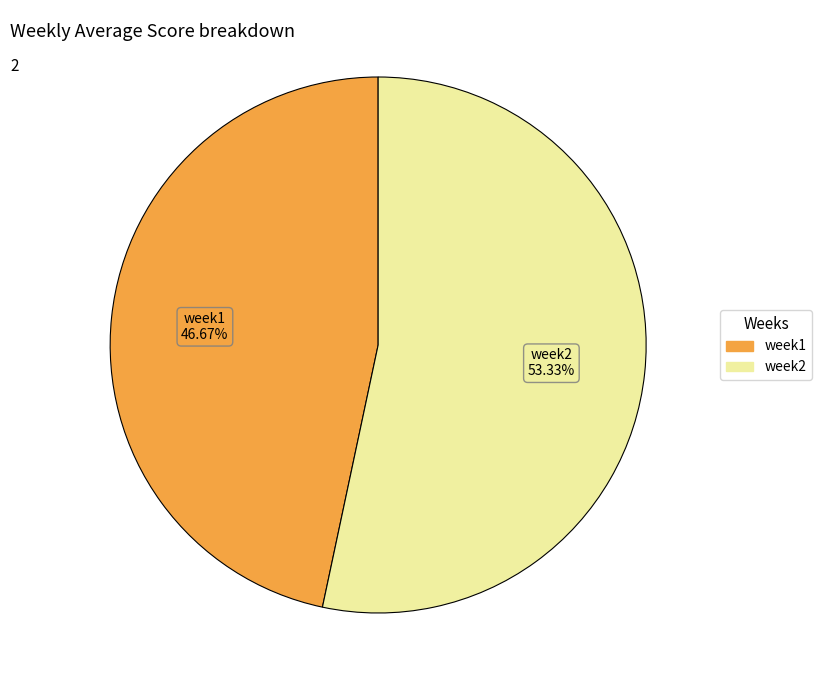

To the nearest percent, what is the combined percentage of week1 and week2?

100%